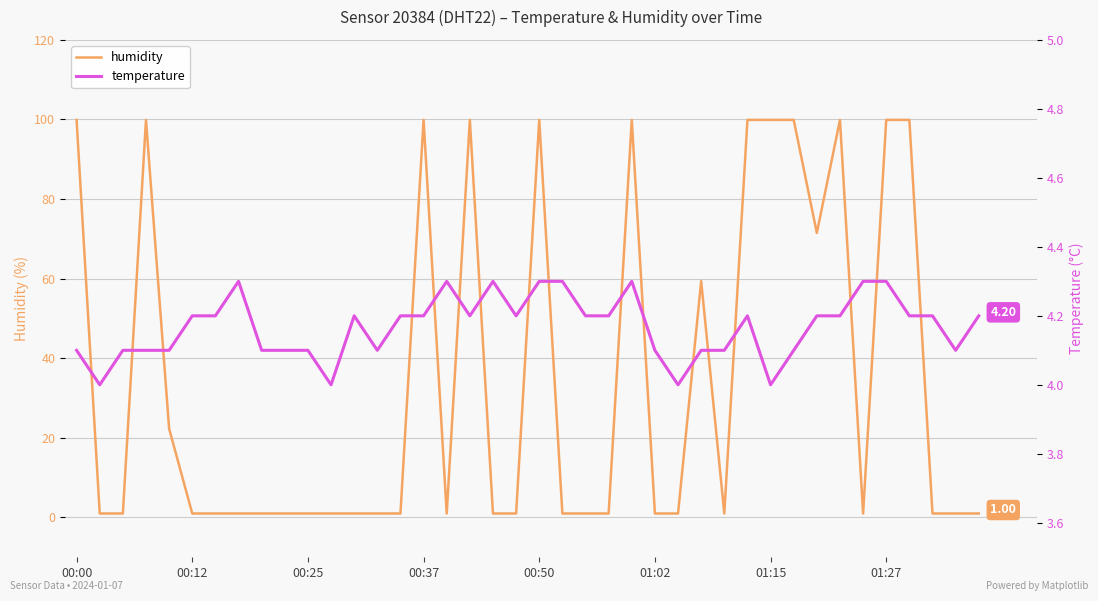

Which series has the largest range (max minus min)?

humidity